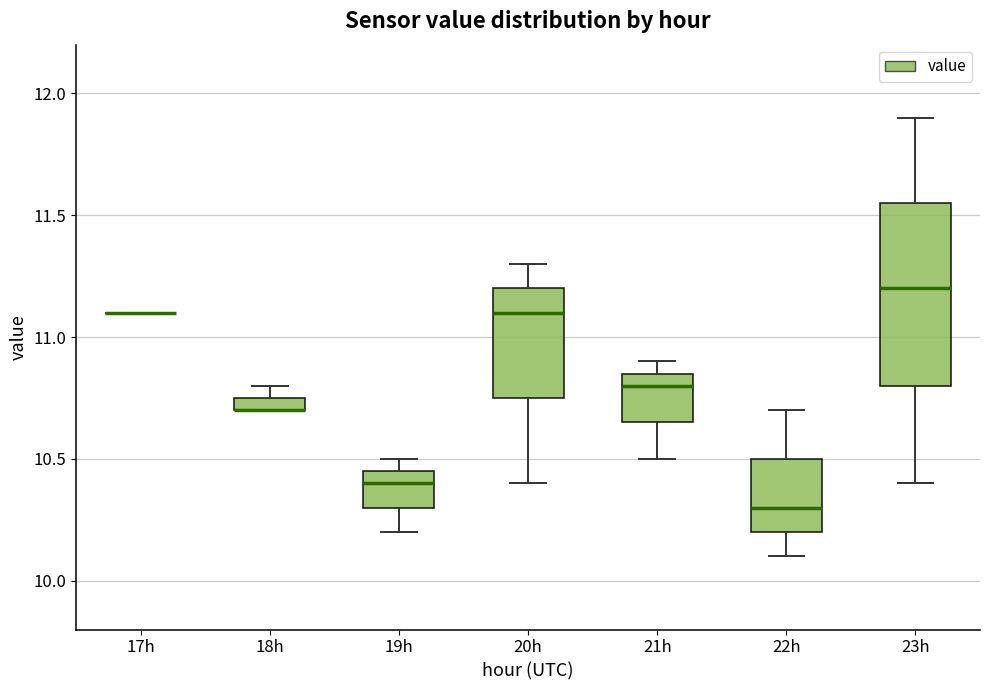

Where is the lower edge of the box for 22h on the y-axis? The values are not printed on the chart, so give them approximately, as read against the axis.

10.20